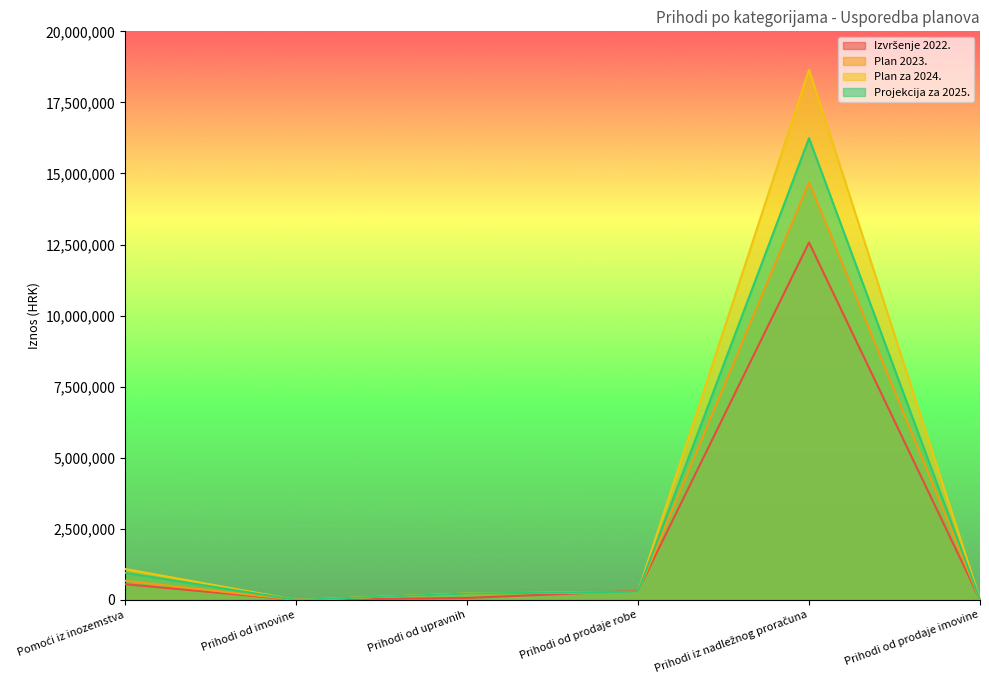

True or false: Projekcija za 2025. has more than 1 interior local peaks.

False